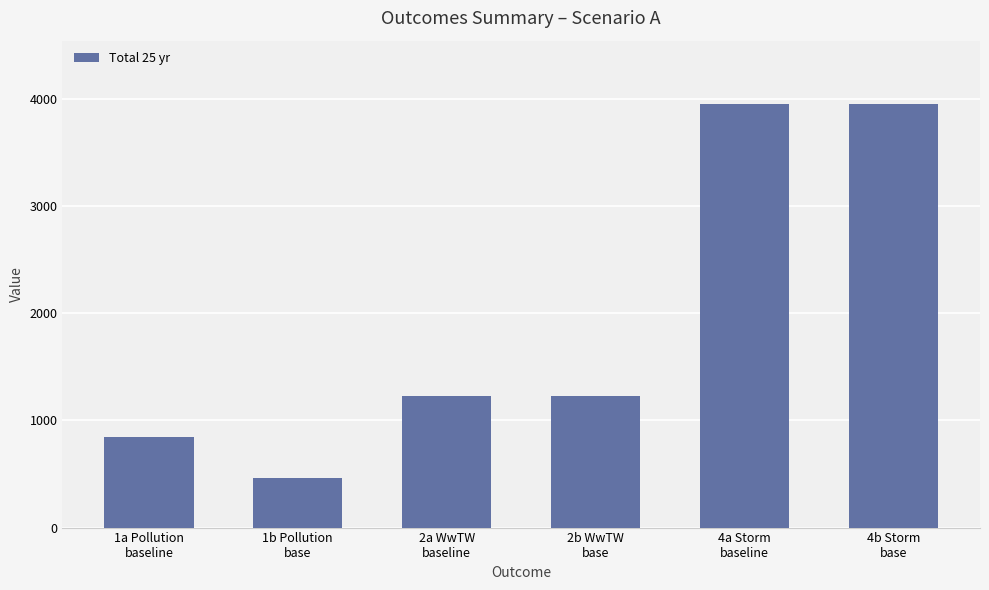

How many distinct data groups are displayed?

1